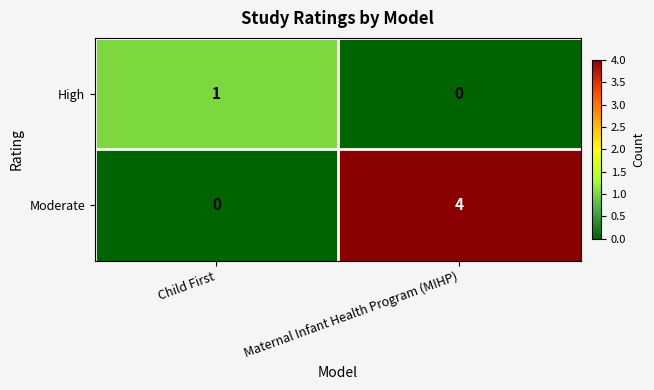

At which label does Moderate reach its minimum?

Child First